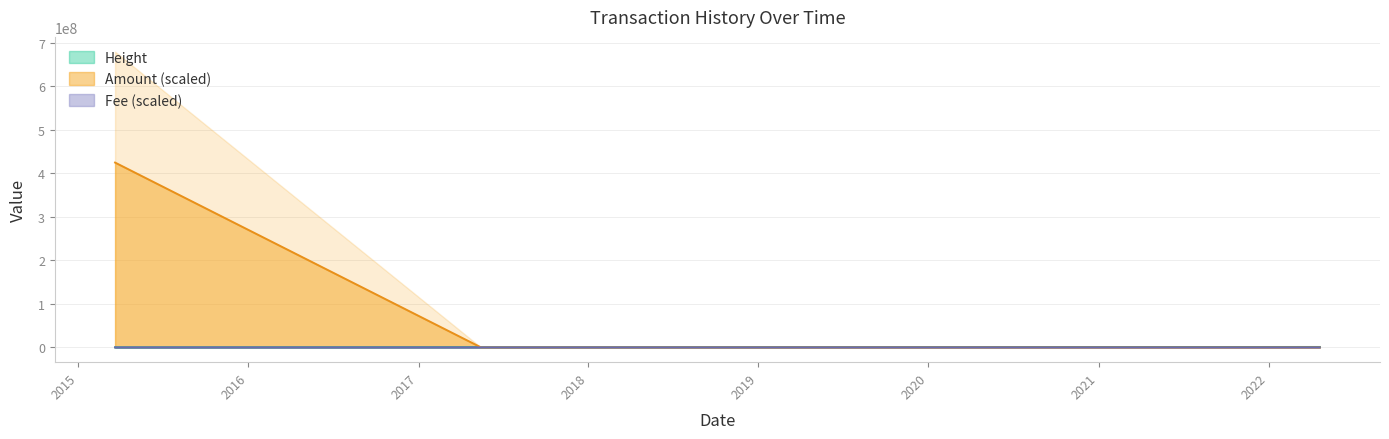

What is the value of the Height point at the 5th from the left?

515722.0